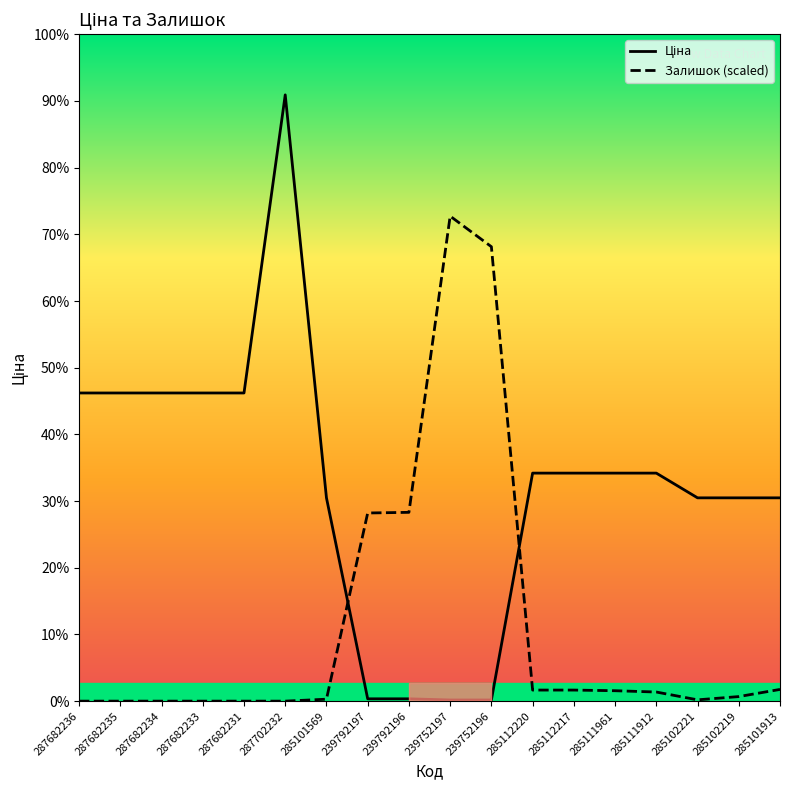

What is the difference between the second highest and minimum values in the Ціна series?

14962.5